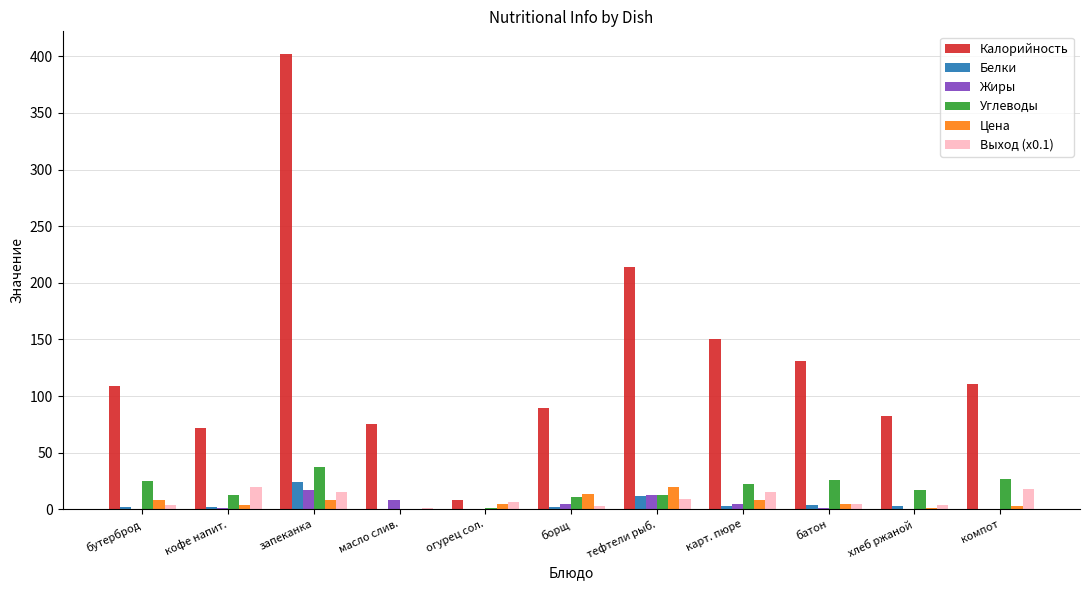

How many groups of bars are there?

11